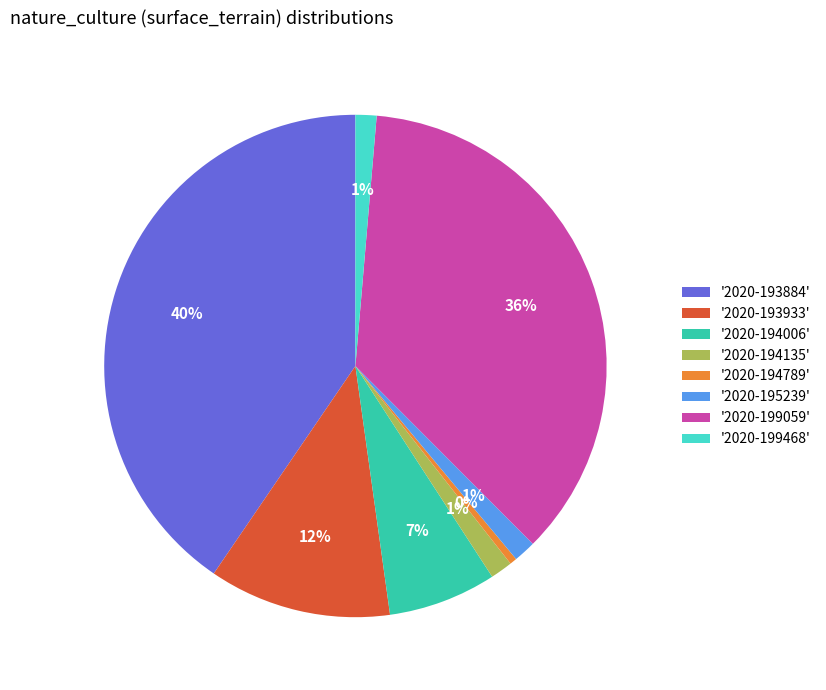

Is it true that '2020-199059' is 36% of the pie?

True